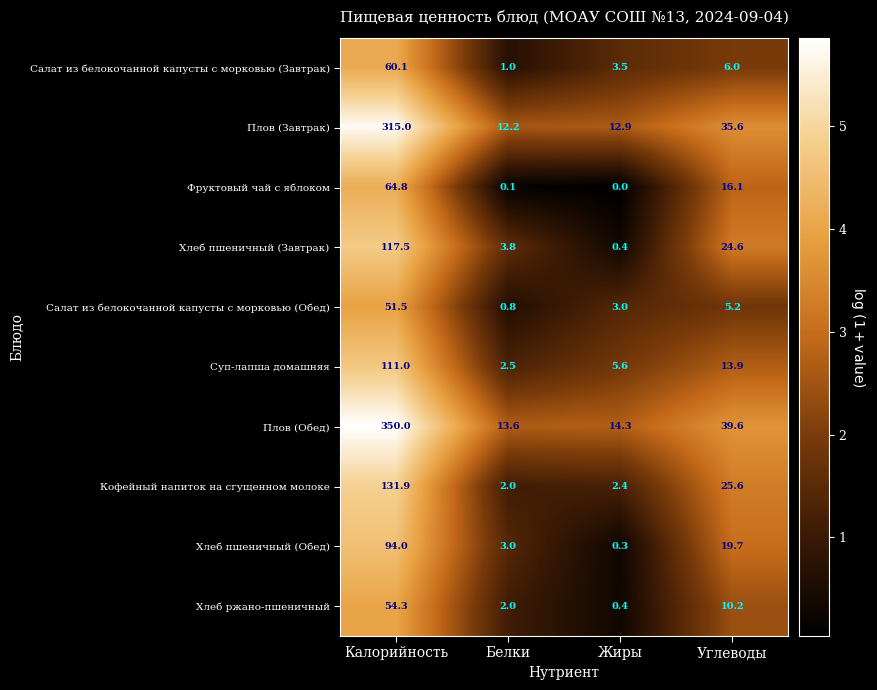

What is the difference between the second highest and minimum values in the Плов (Завтрак) series?

23.4